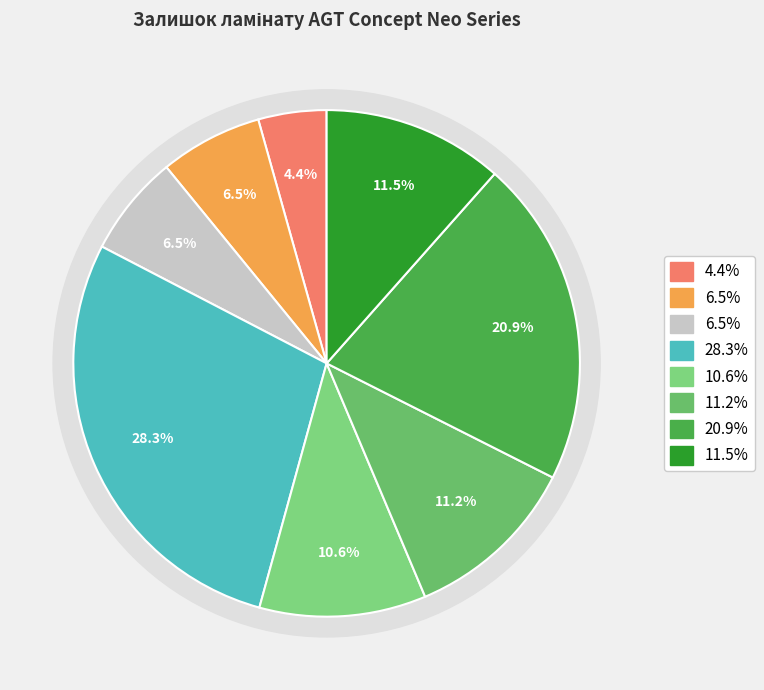

How many slices are in this pie chart?

8